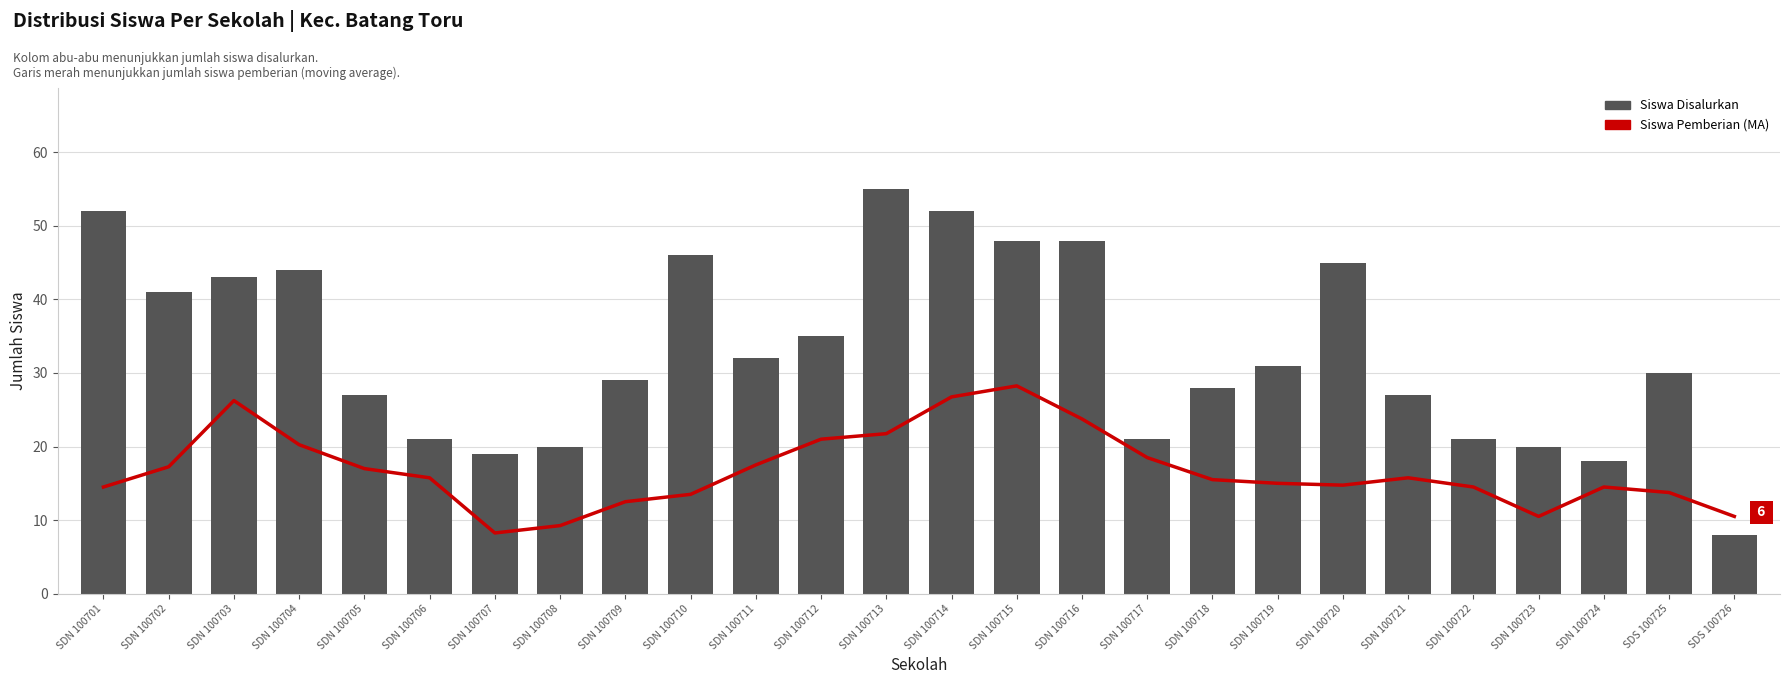

How many distinct data groups are displayed?

2